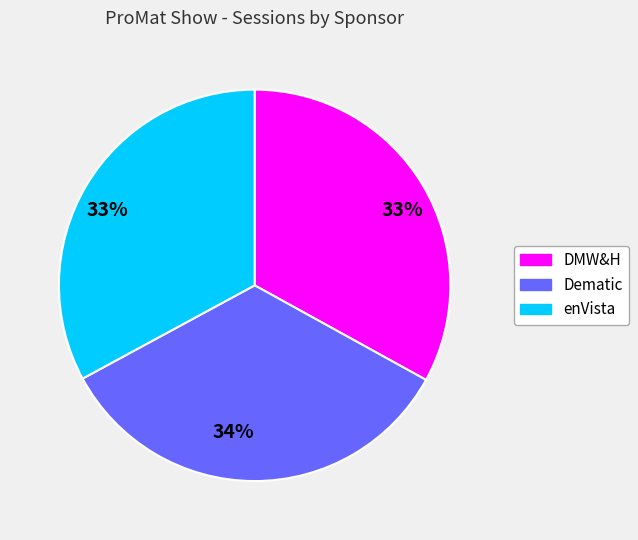

Between Dematic and enVista, which is larger?

Dematic